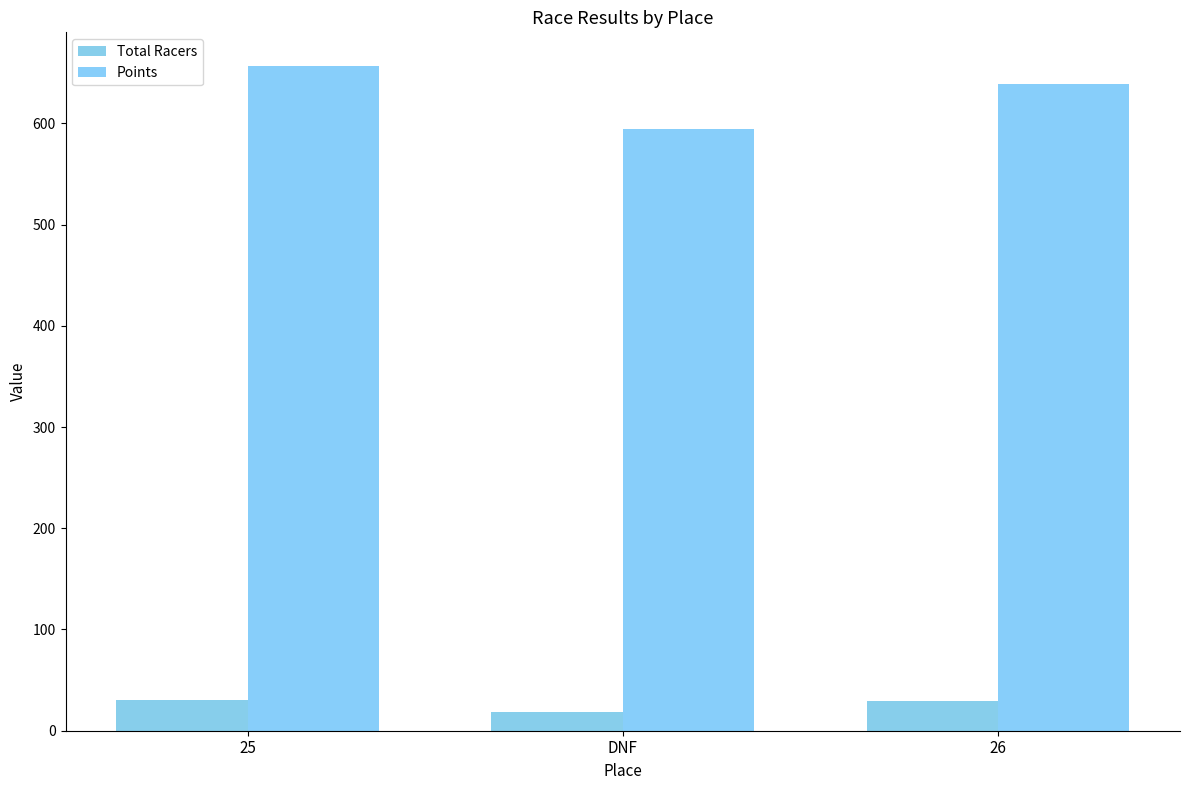

What is the difference between the Total Racers values at 25 and DNF?

12.0